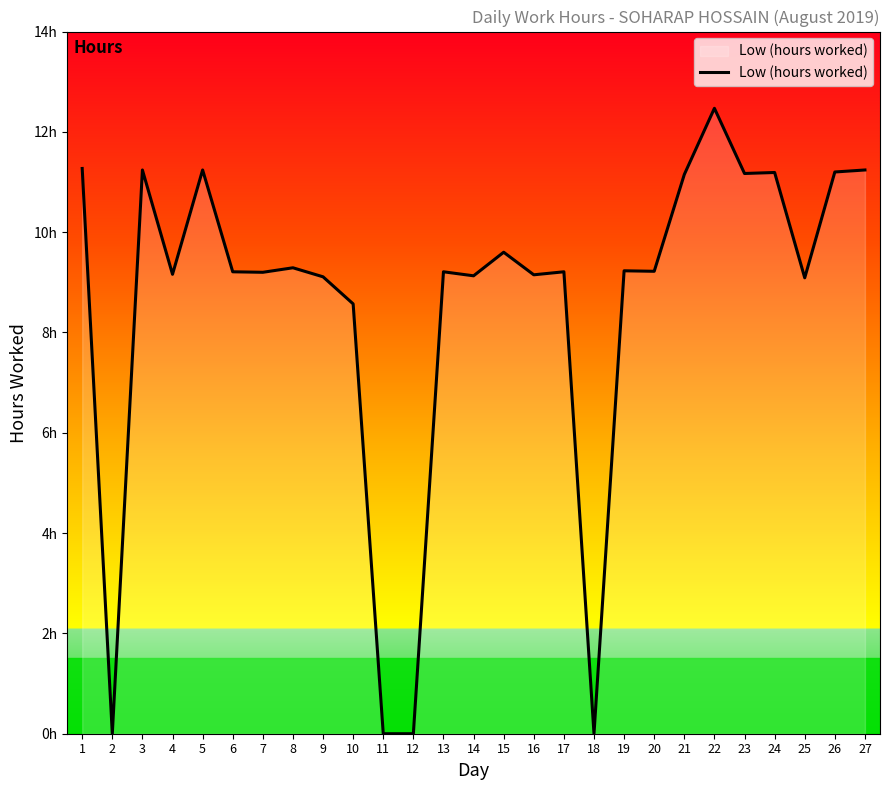

Where does the data first go above 9?

1